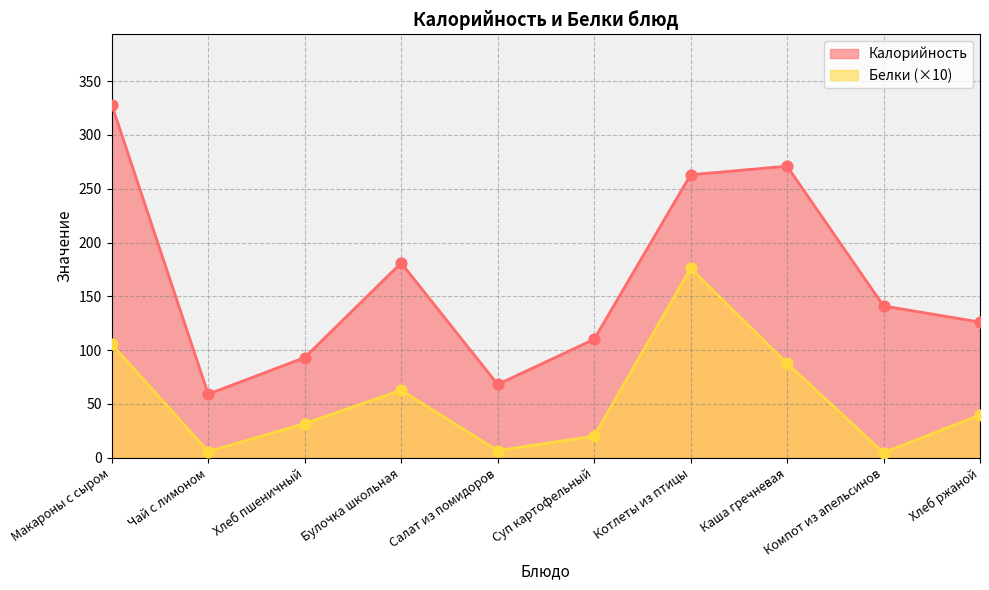

What is the total value across all series at Каша гречневая?

358.6